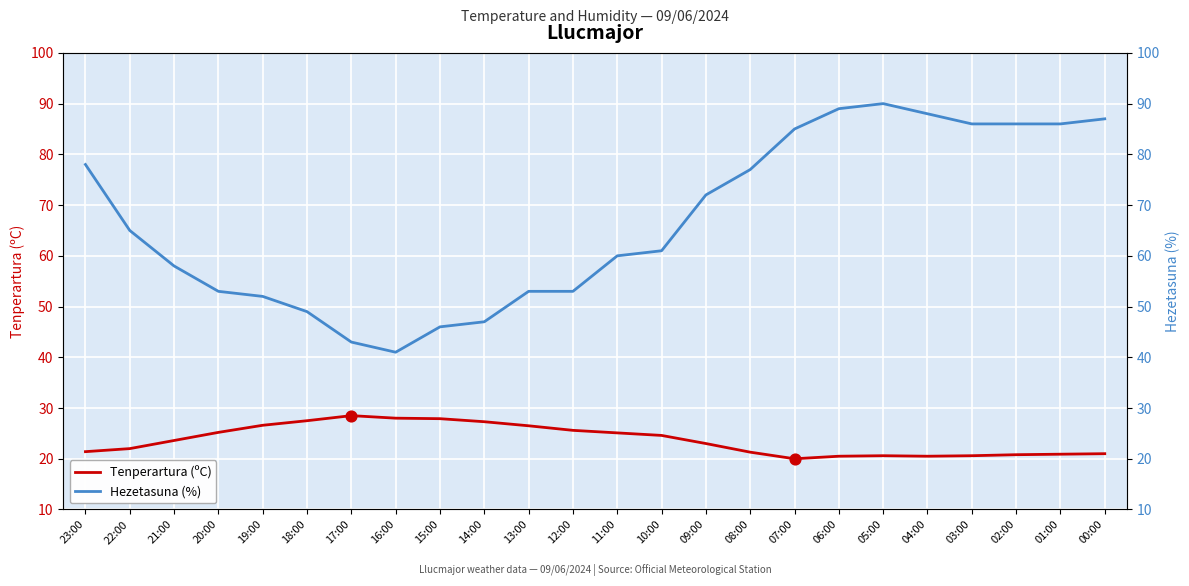

At how many categories does at least one series exceed 67?

11